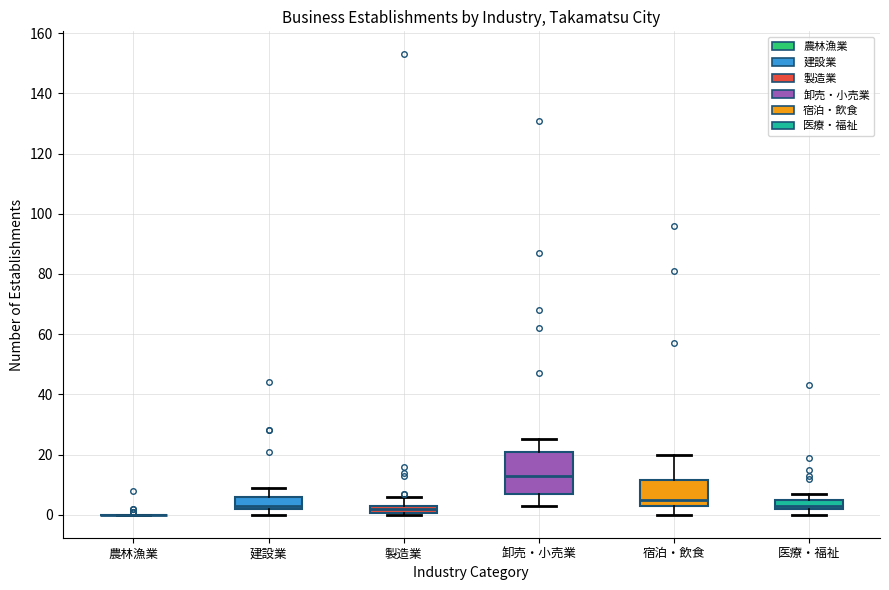

Which box is the tallest, from its lower edge to its upper edge?

卸売・小売業